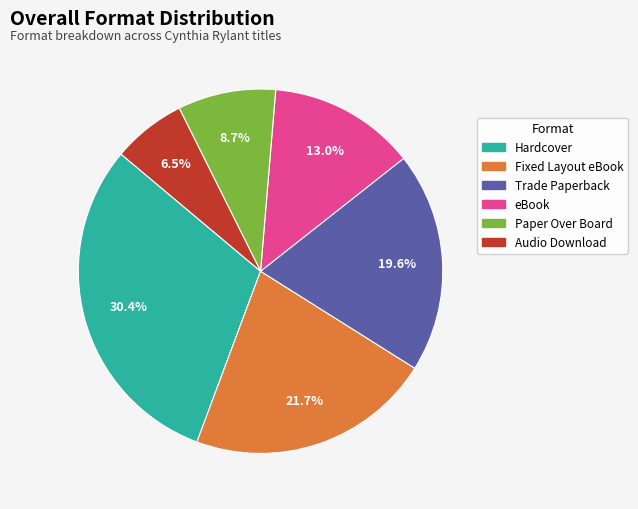

Is there any slice that represents more than half of the pie?

No